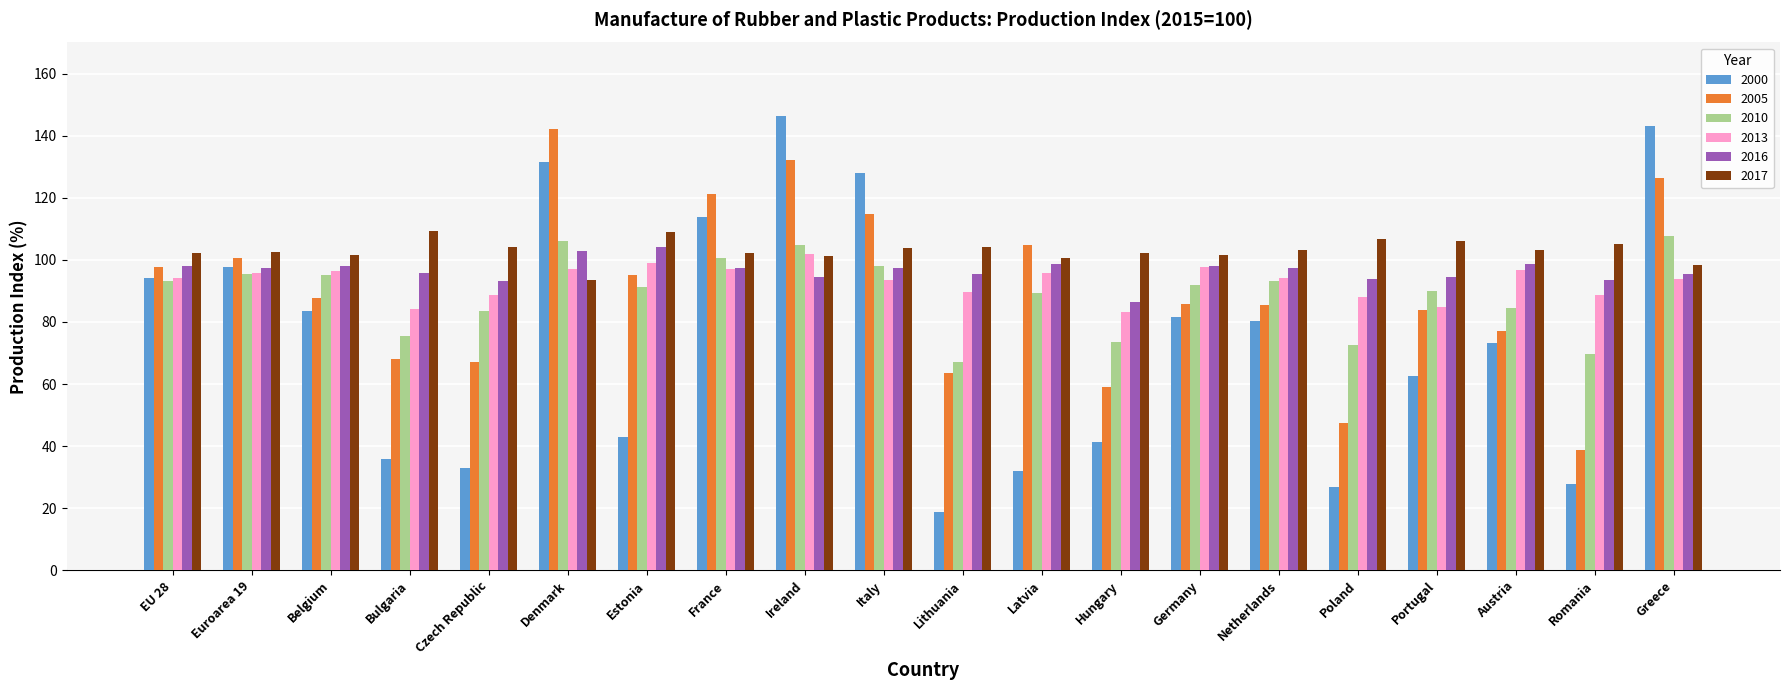

The 2010 series shows 91.4 at Estonia. True or false?

True